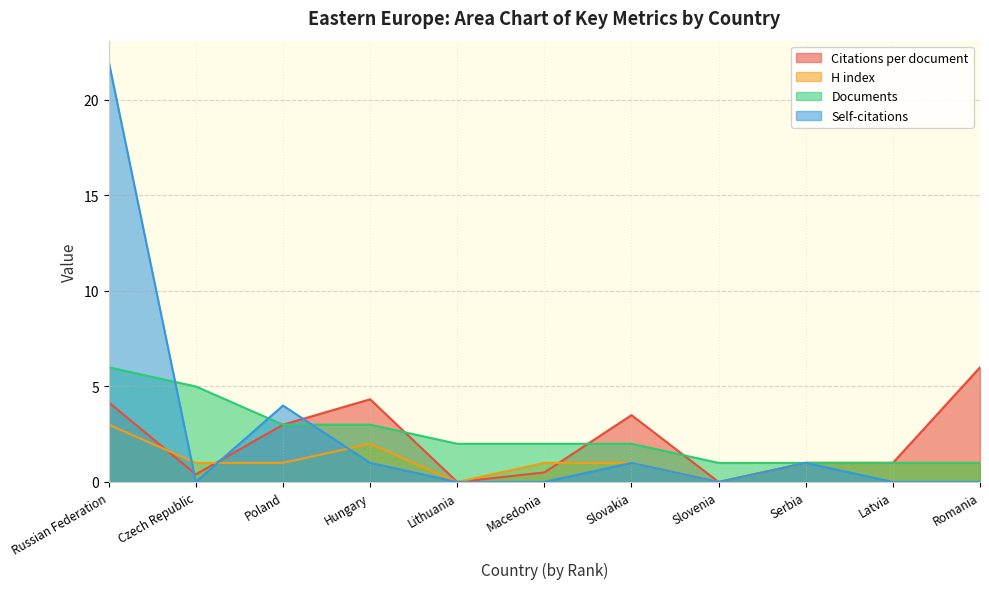

Rank the series at Lithuania from lowest to highest value.

Citations per document, H index, Self-citations, Documents